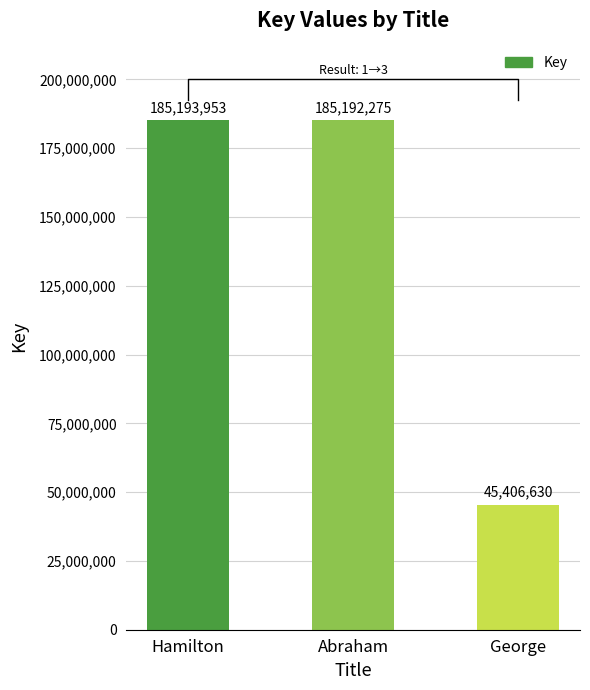

List the labels in order of value, largest first.

Hamilton, Abraham, George